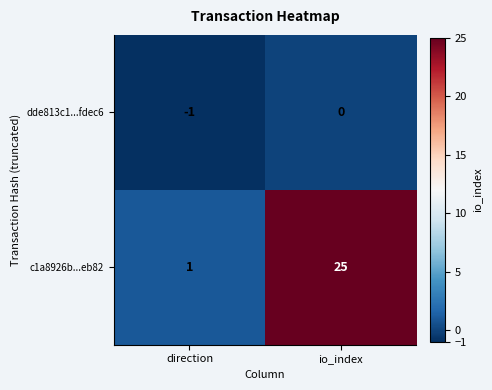

Reading left to right, what are all the values shown in this chart?

dde813c1...fdec6: -1	0
c1a8926b...eb82: 1	25